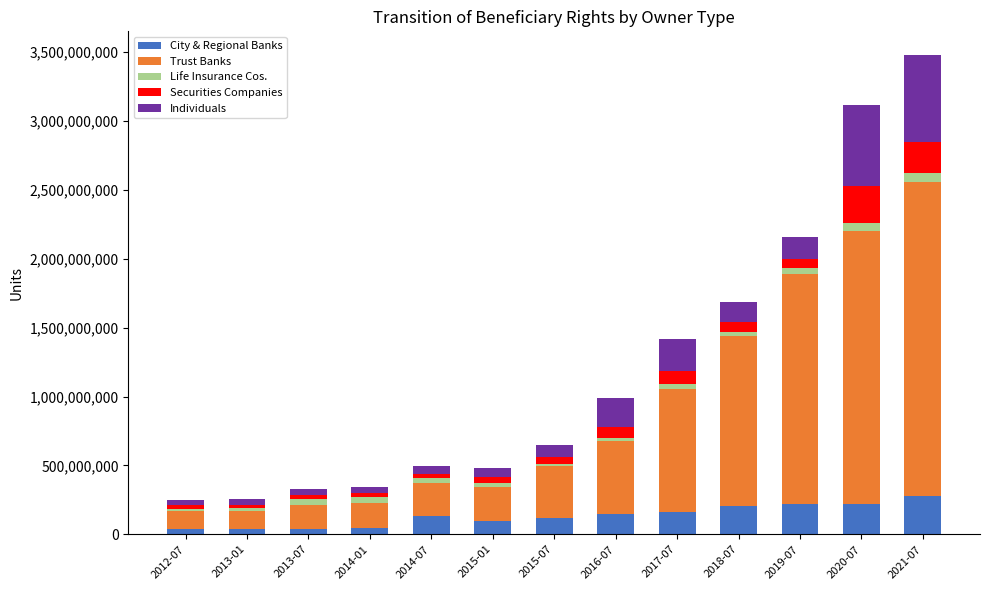

What is the highest value of the City & Regional Banks series?

278338728